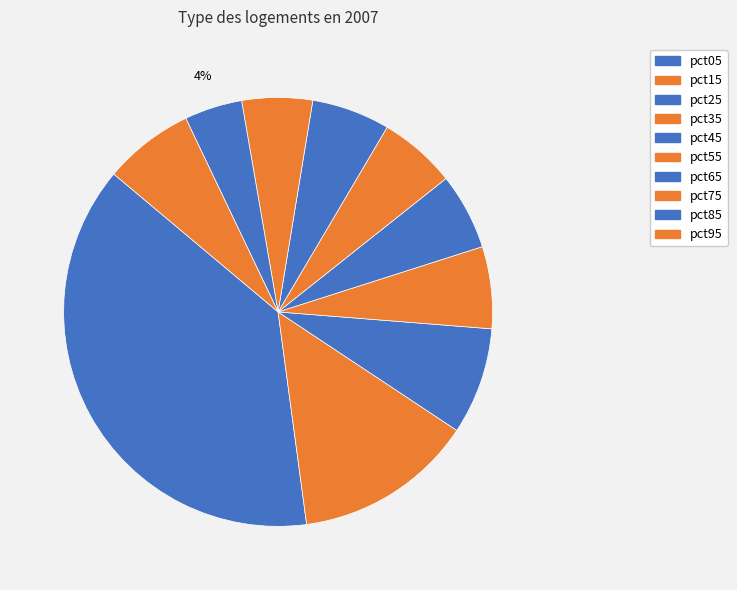

Combined, what portion of the pie is pct45 and pct15?

19.3%